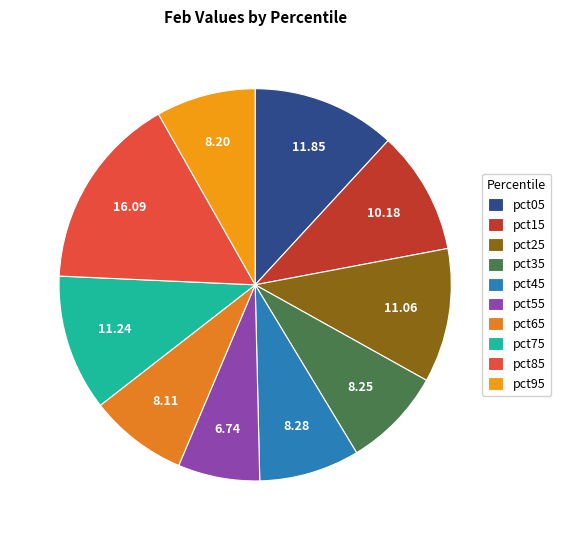

To the nearest percent, what percentage of the pie is pct15?

10%